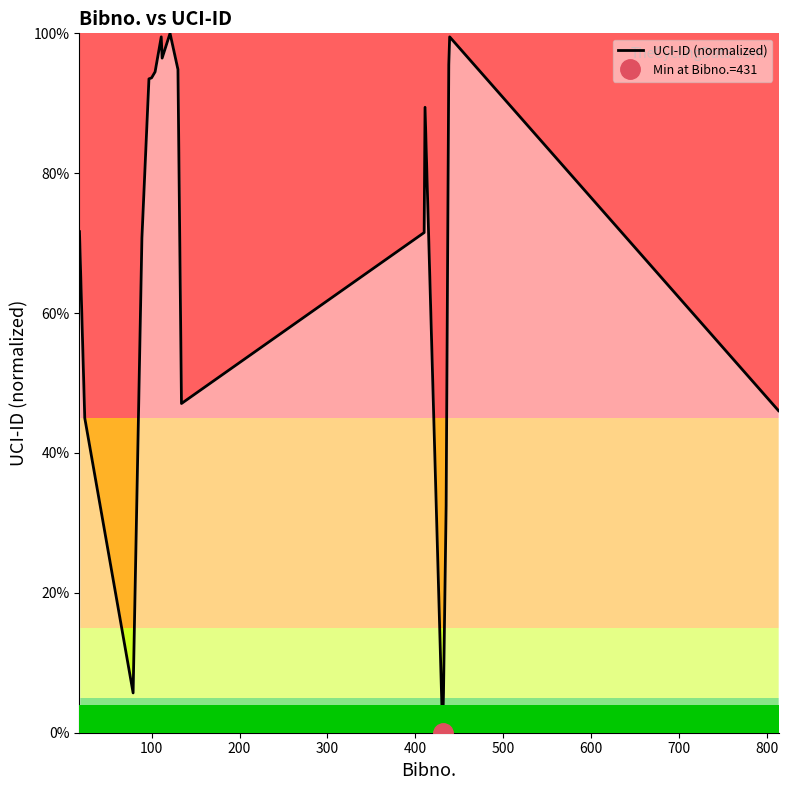

How many data points are above 0?

19